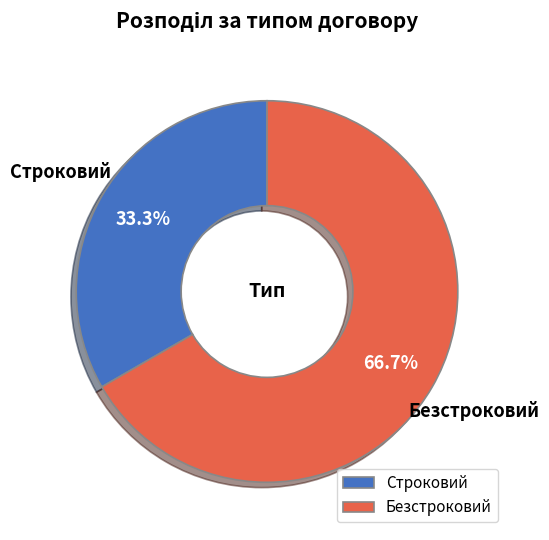

To the nearest percent, what is the combined percentage of Строковий and Безстроковий?

100%